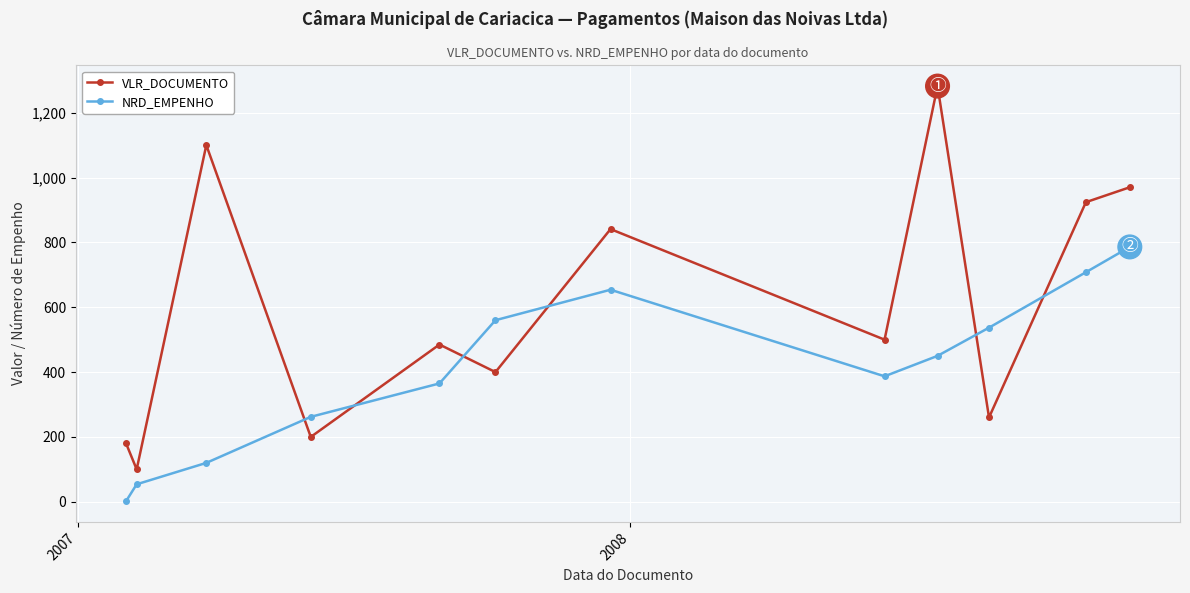

Which series has the largest total across all categories?

VLR_DOCUMENTO